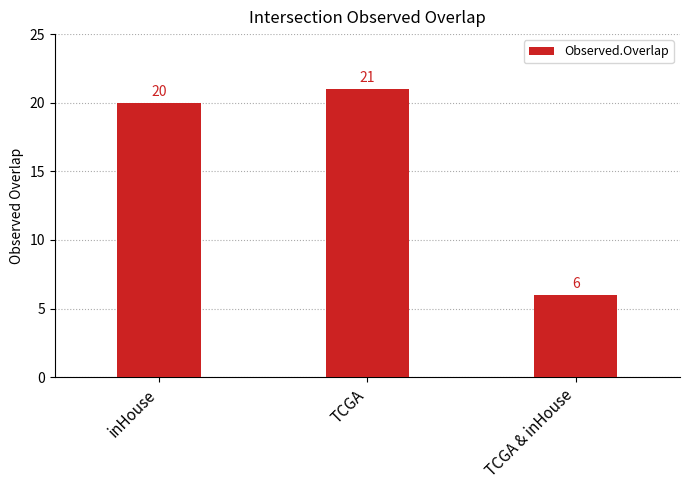

What is the label of the 1st bar from the right?

TCGA & inHouse